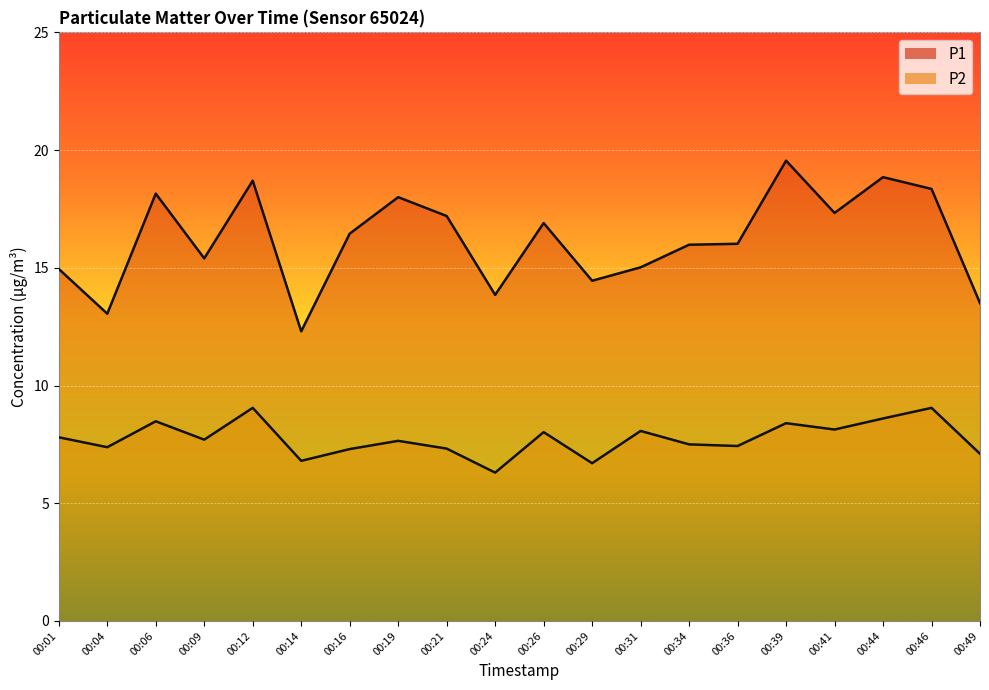

Rank the categories by P2 value from highest to lowest.

00:12, 00:46, 00:44, 00:06, 00:39, 00:41, 00:31, 00:26, 00:01, 00:09, 00:19, 00:34, 00:36, 00:04, 00:21, 00:16, 00:49, 00:14, 00:29, 00:24